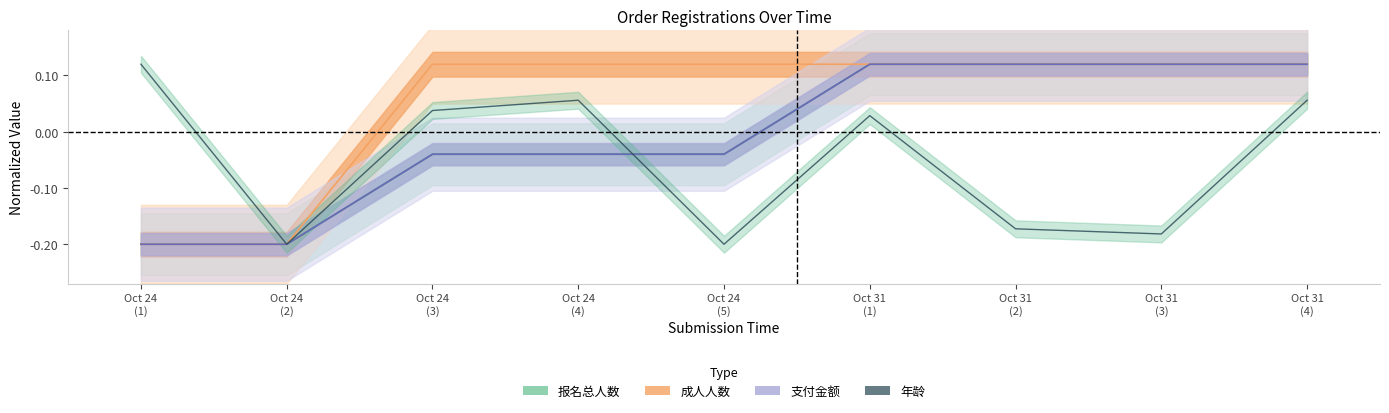

What is the label of the 4th point from the right?

Oct 31 (1)